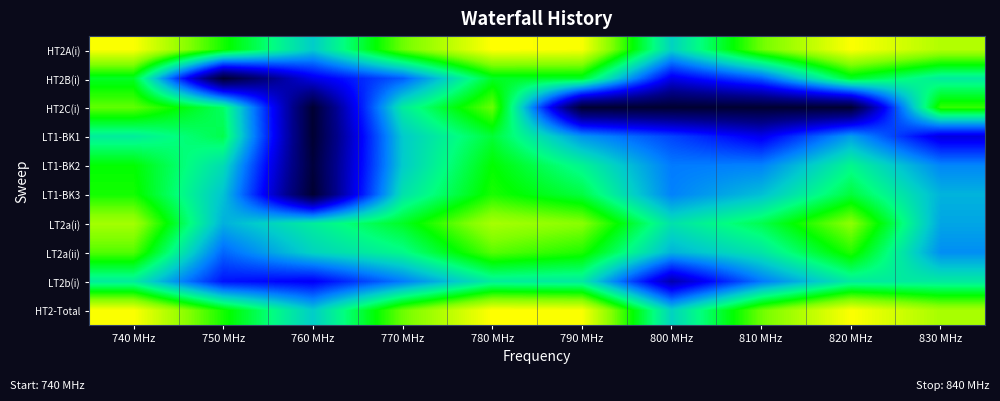

Reading right to left, list all the values displayed in this chart.

HT2A(i): 830 MHz=15.4	820 MHz=16.9	810 MHz=14.2	800 MHz=9.6	790 MHz=16.9	780 MHz=17.0	770 MHz=14.1	760 MHz=9.4	750 MHz=13.0	740 MHz=16.9
HT2B(i): 830 MHz=10.4	820 MHz=12.2	810 MHz=7.0	800 MHz=4.6	790 MHz=12.2	780 MHz=12.2	770 MHz=7.0	760 MHz=4.6	750 MHz=0.0	740 MHz=12.2
HT2C(i): 830 MHz=13.4	820 MHz=0.0	810 MHz=0.0	800 MHz=0.0	790 MHz=0.0	780 MHz=14.1	770 MHz=10.4	760 MHz=0.0	750 MHz=11.4	740 MHz=14.0
LT1-BK1: 830 MHz=4.4	820 MHz=8.3	810 MHz=4.8	800 MHz=6.5	790 MHz=8.1	780 MHz=12.0	770 MHz=9.3	760 MHz=0.0	750 MHz=11.7	740 MHz=10.4
LT1-BK2: 830 MHz=7.8	820 MHz=10.8	810 MHz=7.7	800 MHz=7.6	790 MHz=10.7	780 MHz=12.8	770 MHz=9.3	760 MHz=0.3	750 MHz=9.9	740 MHz=12.7
LT1-BK3: 830 MHz=8.8	820 MHz=12.0	810 MHz=9.1	800 MHz=7.7	790 MHz=11.9	780 MHz=13.1	770 MHz=10.1	760 MHz=0.0	750 MHz=9.2	740 MHz=13.0
LT2a(i): 830 MHz=8.5	820 MHz=14.7	810 MHz=11.7	800 MHz=10.1	790 MHz=14.6	780 MHz=15.2	770 MHz=12.2	760 MHz=10.5	750 MHz=8.7	740 MHz=15.1
LT2a(ii): 830 MHz=8.0	820 MHz=13.2	810 MHz=10.2	800 MHz=8.8	790 MHz=13.1	780 MHz=13.9	770 MHz=10.9	760 MHz=9.6	750 MHz=7.1	740 MHz=13.8
LT2b(i): 830 MHz=10.4	820 MHz=10.4	810 MHz=7.5	800 MHz=3.4	790 MHz=10.3	780 MHz=10.5	770 MHz=7.6	760 MHz=4.9	750 MHz=5.4	740 MHz=10.4
HT2-Total: 830 MHz=15.2	820 MHz=16.9	810 MHz=14.2	800 MHz=9.6	790 MHz=16.9	780 MHz=17.0	770 MHz=14.1	760 MHz=9.4	750 MHz=13.0	740 MHz=16.9